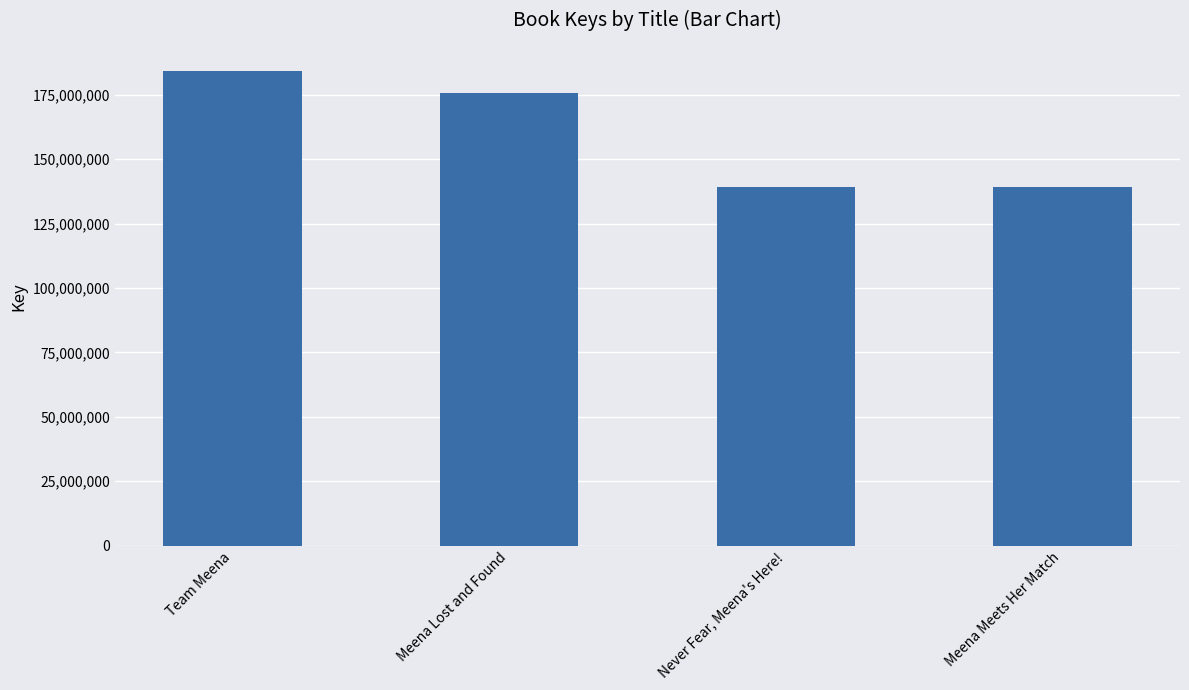

Approximately how many times larger is the value at Team Meena compared to Meena Lost and Found?

1.1